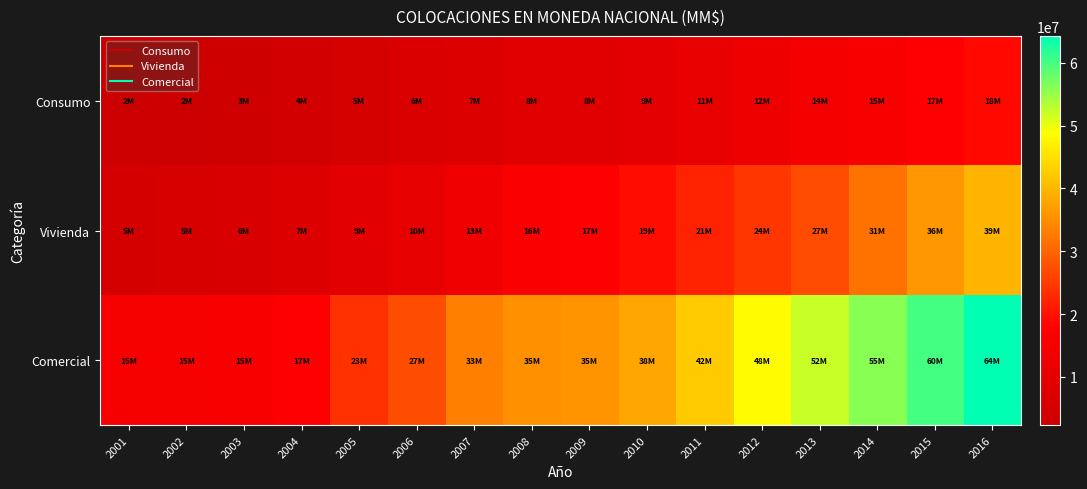

What is the difference between the highest and lowest values at 2014?

40062194